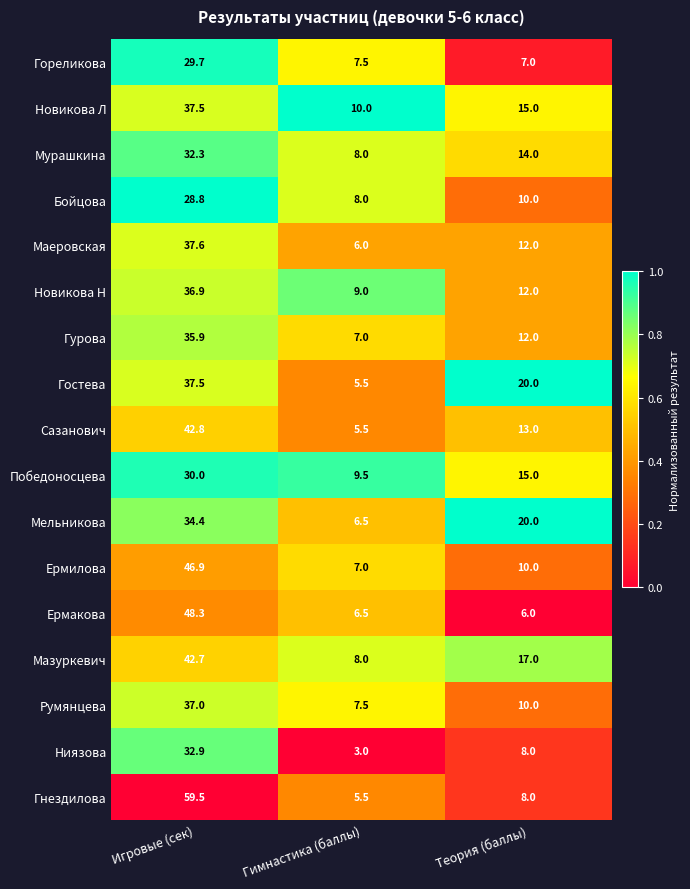

What is the lowest value of the Победоносцева series?

9.5